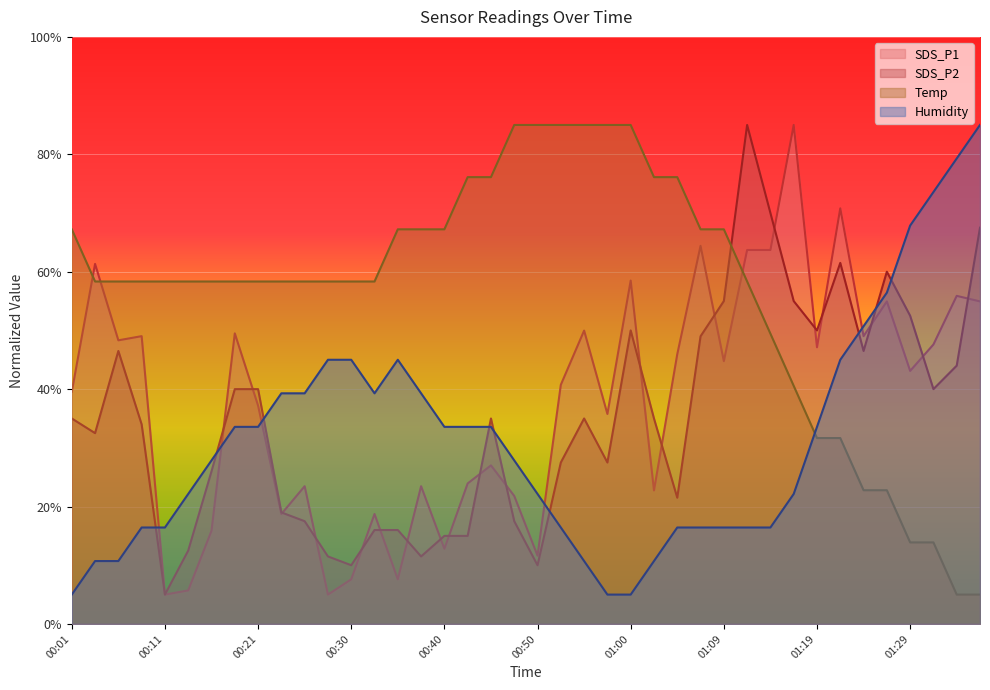

What is the sum of the Temp values at 01:00 and 01:17?

125.6